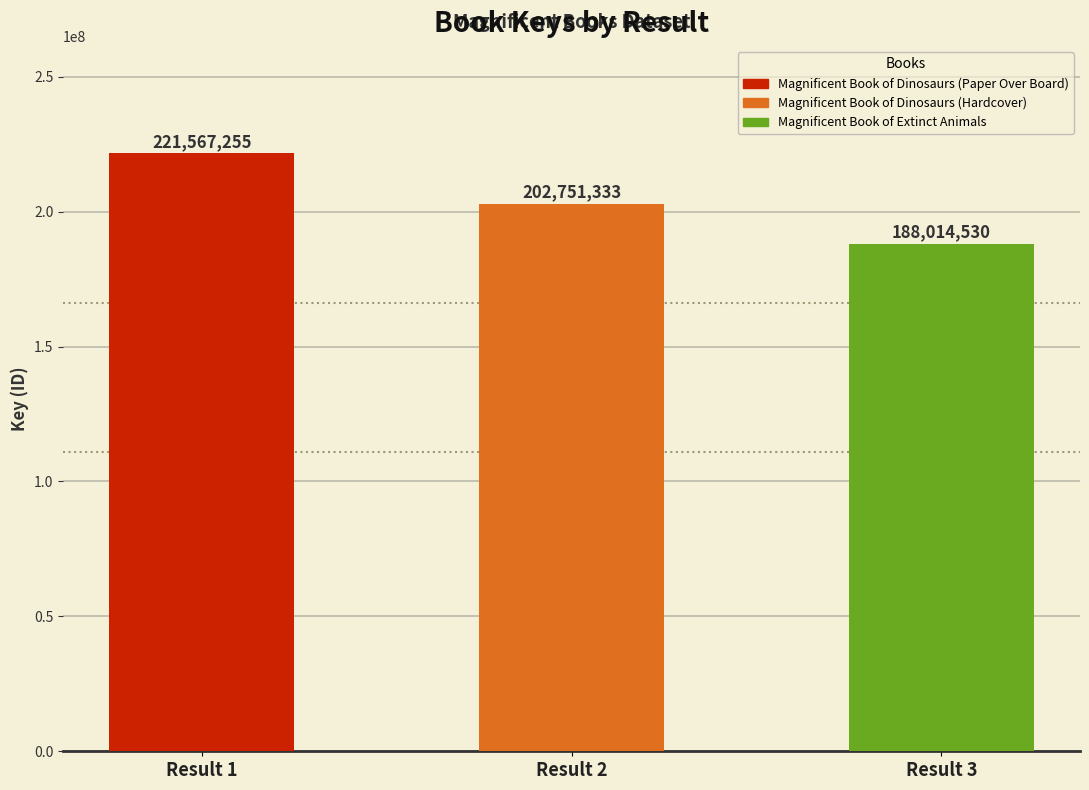

What is the difference between the second highest and minimum values?

14736803